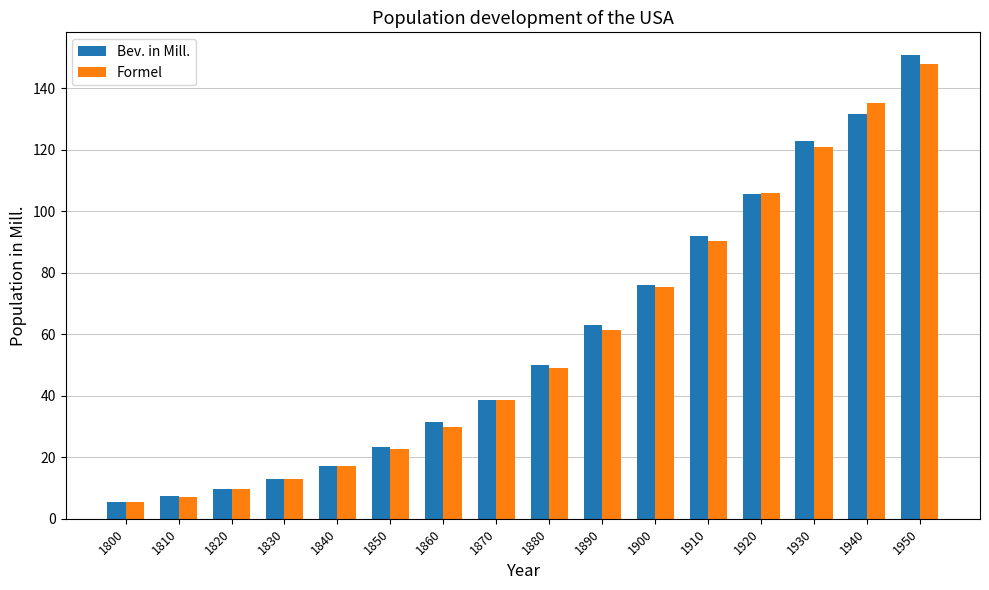

What is the average value of the Formel series?

58.1